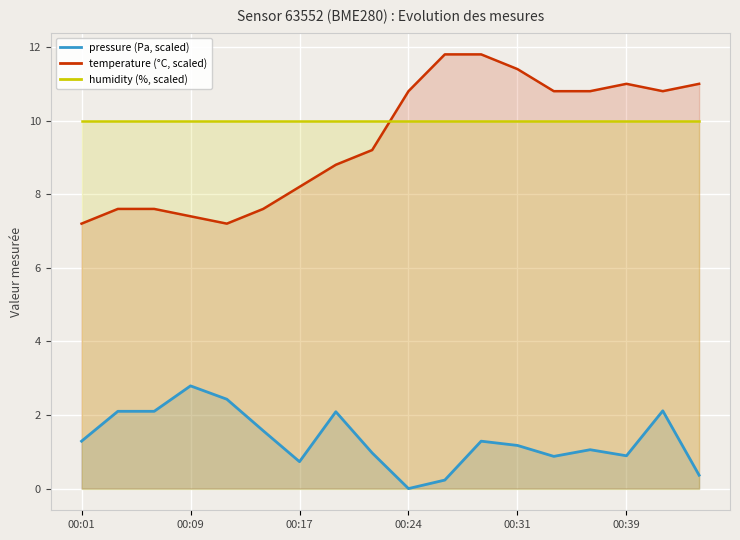

How many intersections are there between temperature (°C, scaled) and humidity (%, scaled)?

1